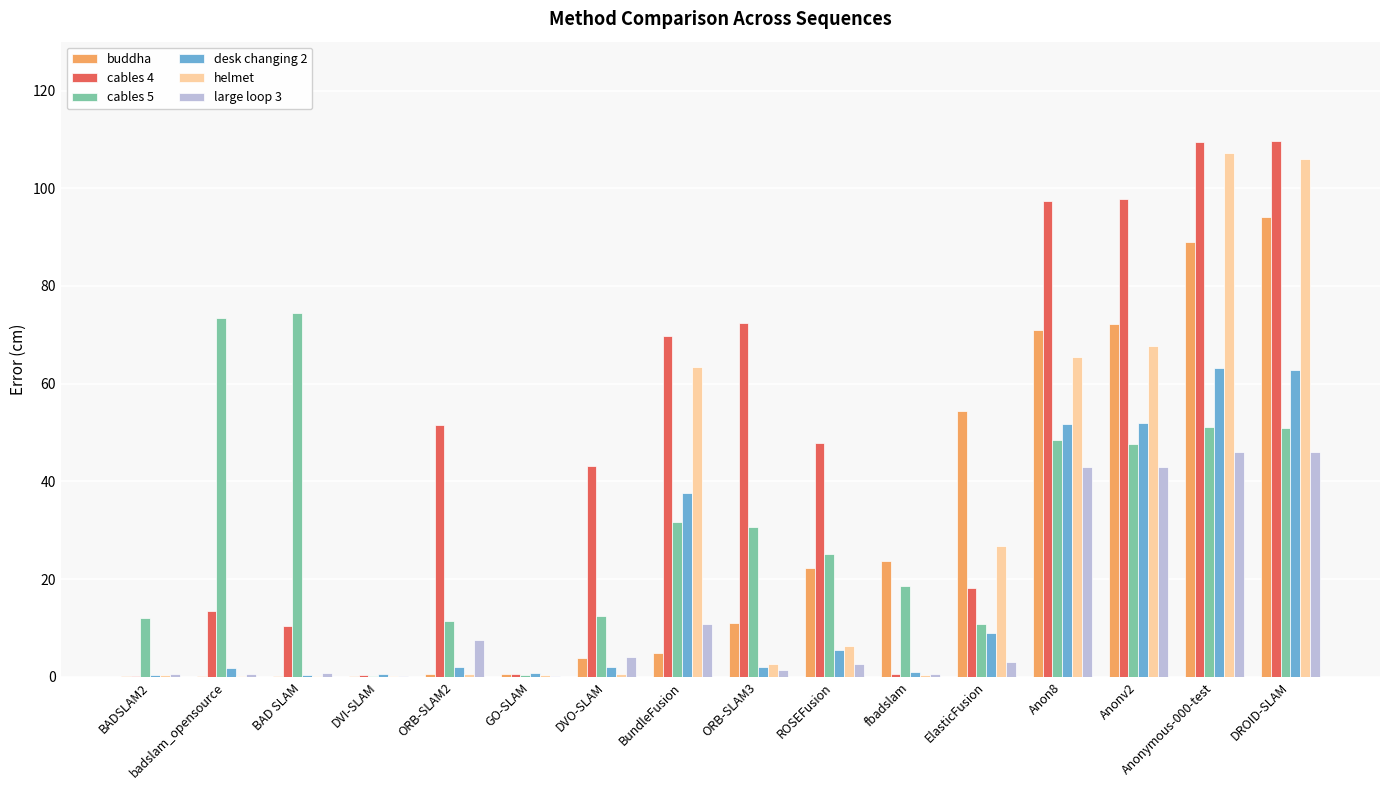

What is the maximum value for cables 4?

109.6